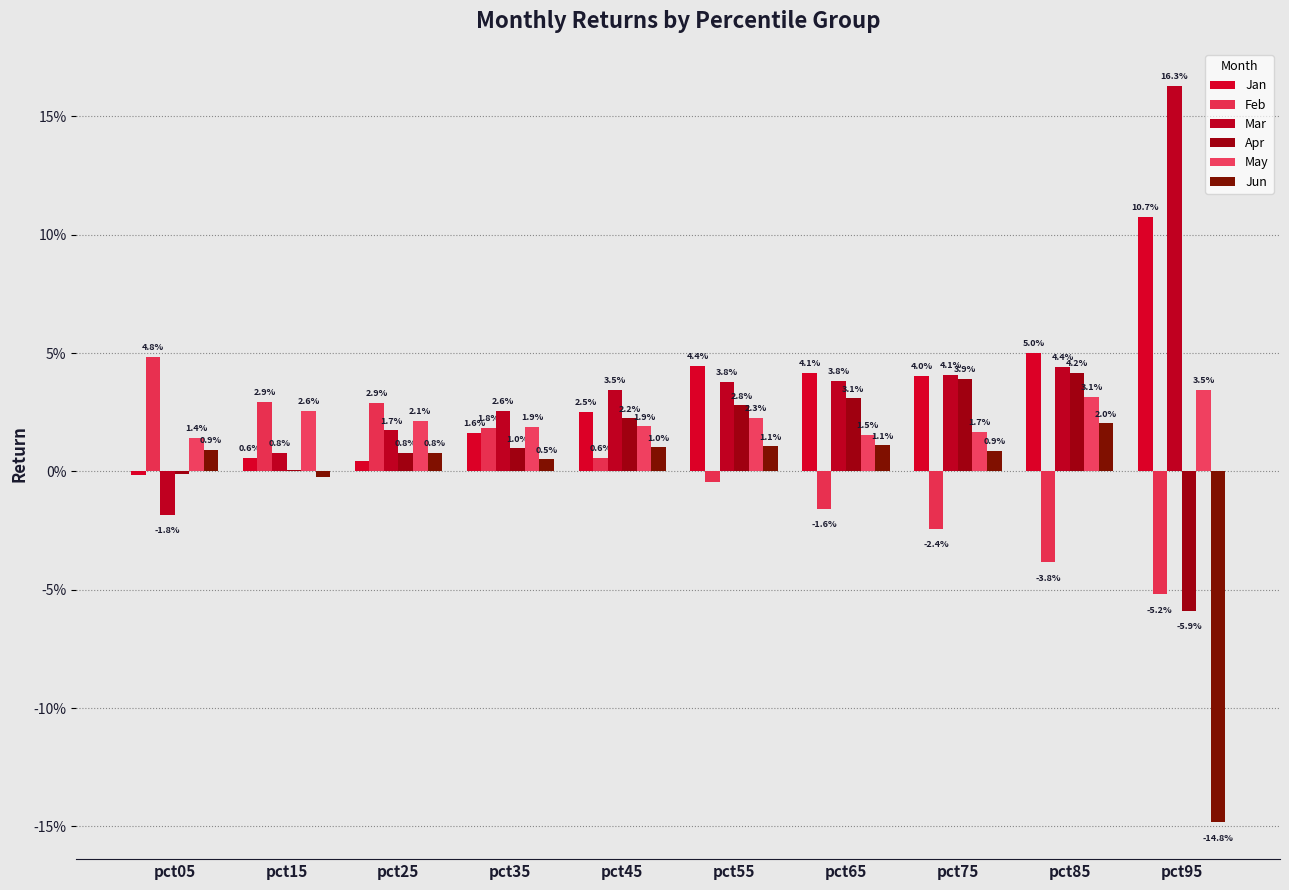

How many bars are there in total?

60